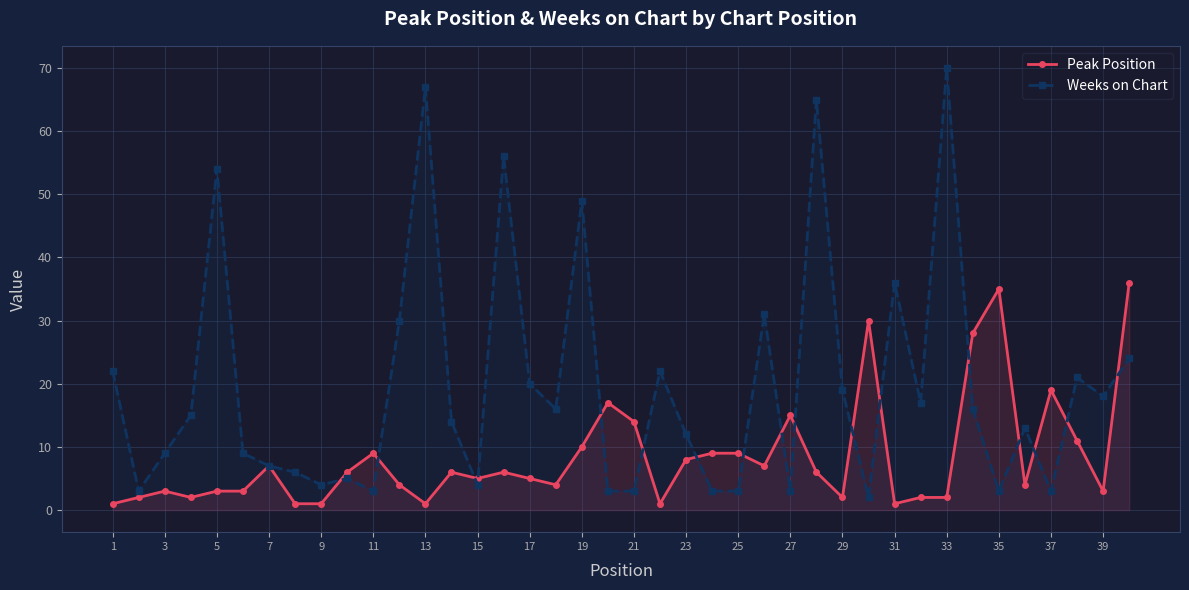

Reading left to right, list all the values displayed in this chart.

Peak Position: 1	2	3	2	3	3	7	1	1	6	9	4	1	6	5	6	5	4	10	17	14	1	8	9	9	7	15	6	2	30	1	2	2	28	35	4	19	11	3	36
Weeks on Chart: 22	3	9	15	54	9	7	6	4	5	3	30	67	14	4	56	20	16	49	3	3	22	12	3	3	31	3	65	19	2	36	17	70	16	3	13	3	21	18	24